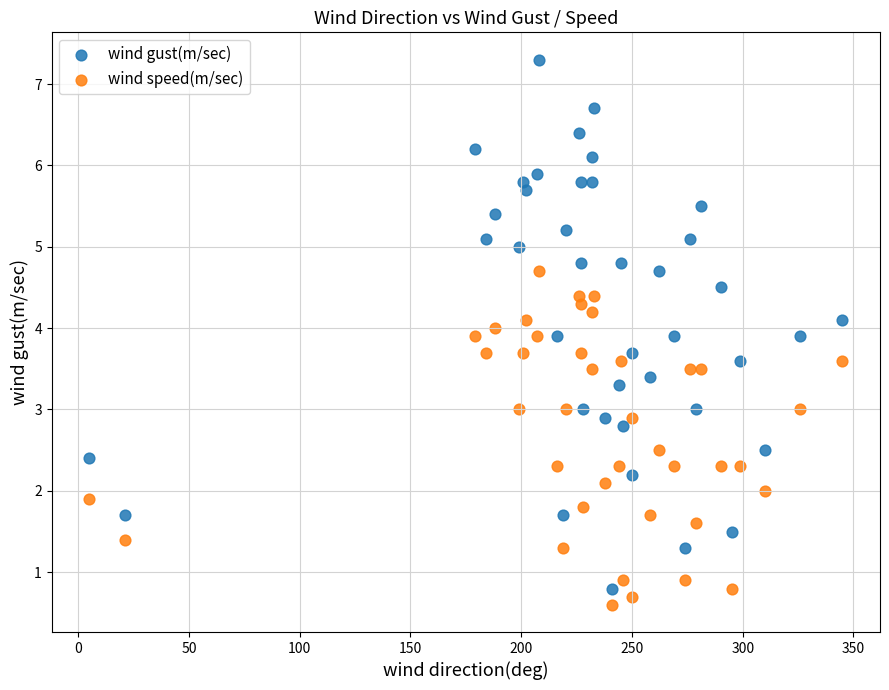

Which series contains the highest Y value?

wind gust(m/sec)